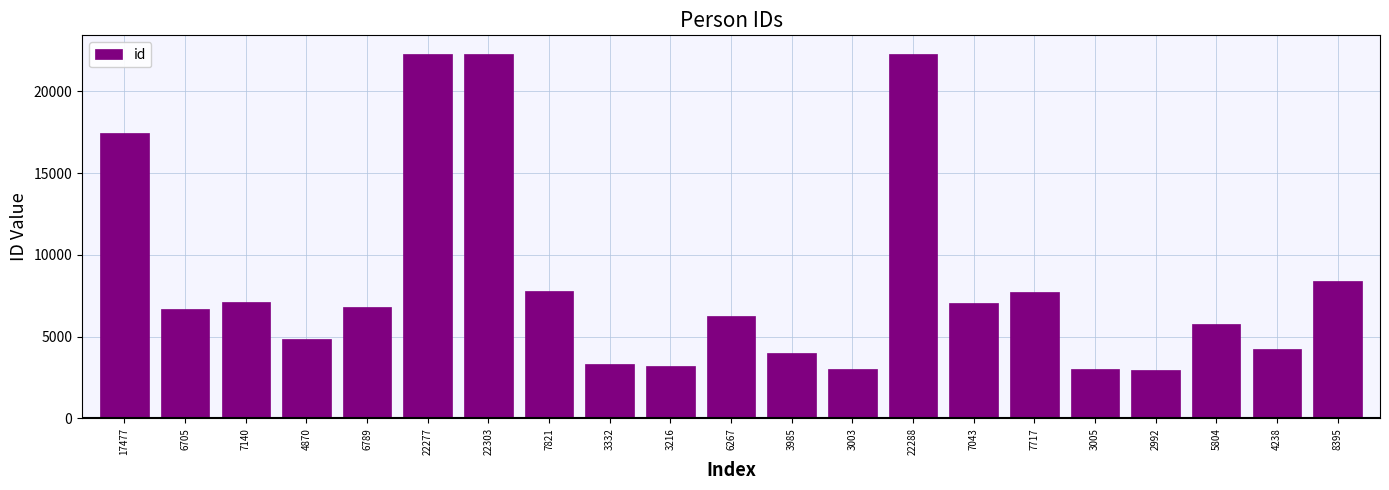

Which has a higher value, 7821 or 22288?

22288